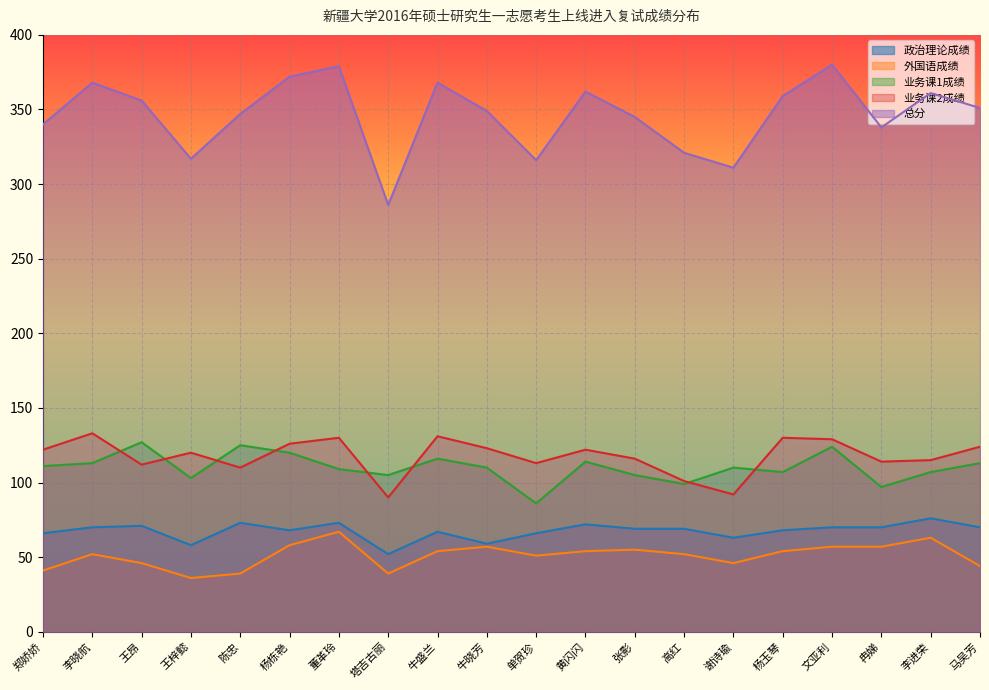

At which category does the chart reach its minimum across all series?

王梓懿